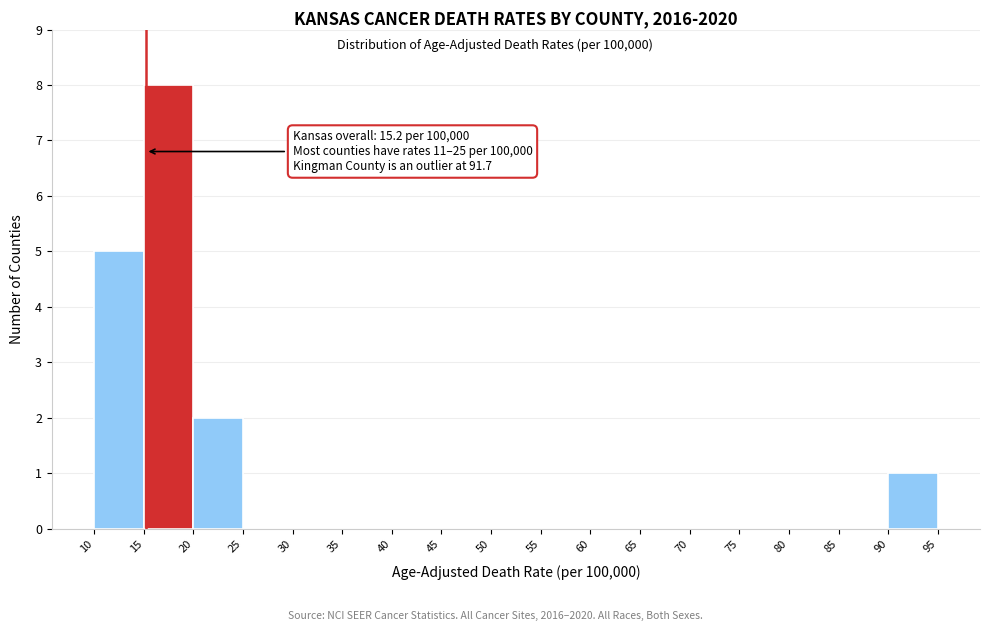

Which range on the x-axis has the tallest bar?

15 to 20